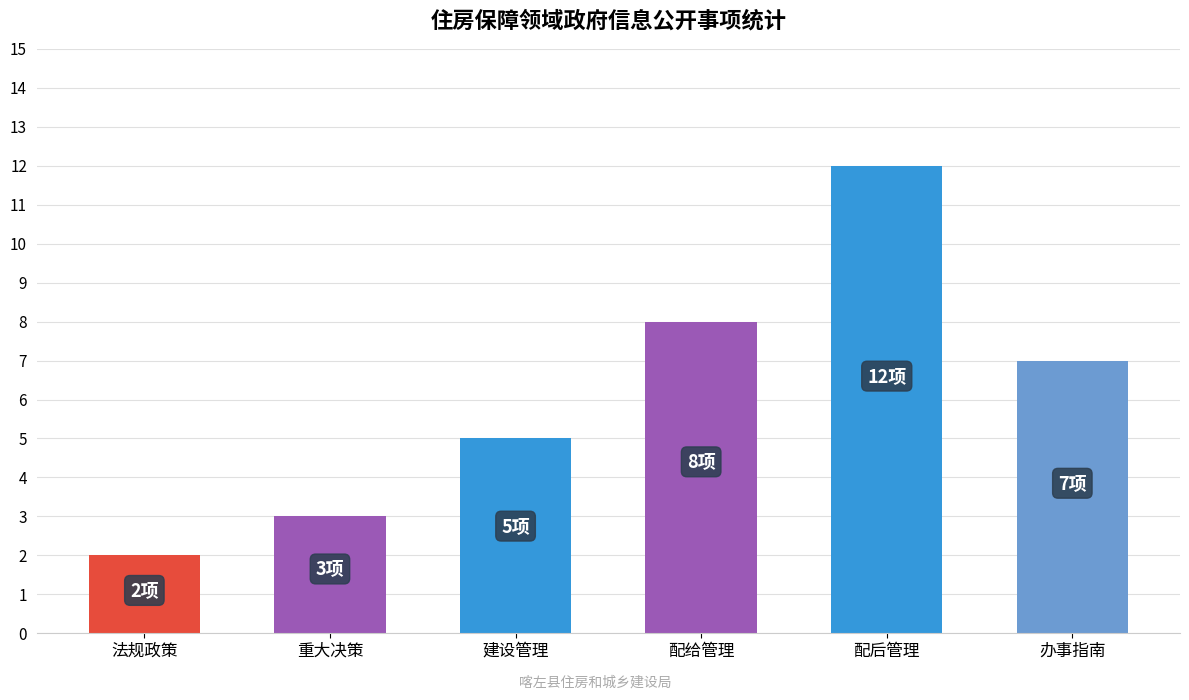

What position from the right is 办事指南?

1